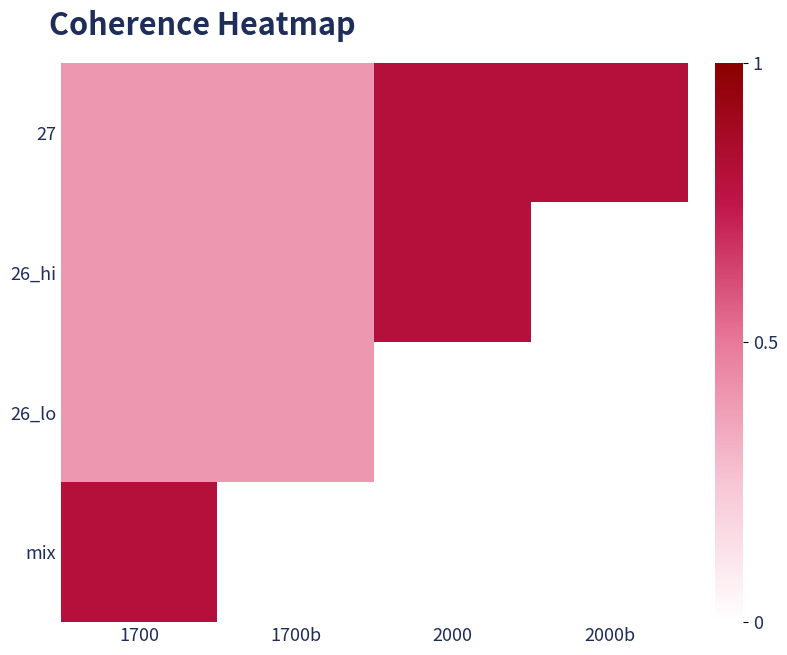

Which series changed the most between 1700b and 2000b?

27